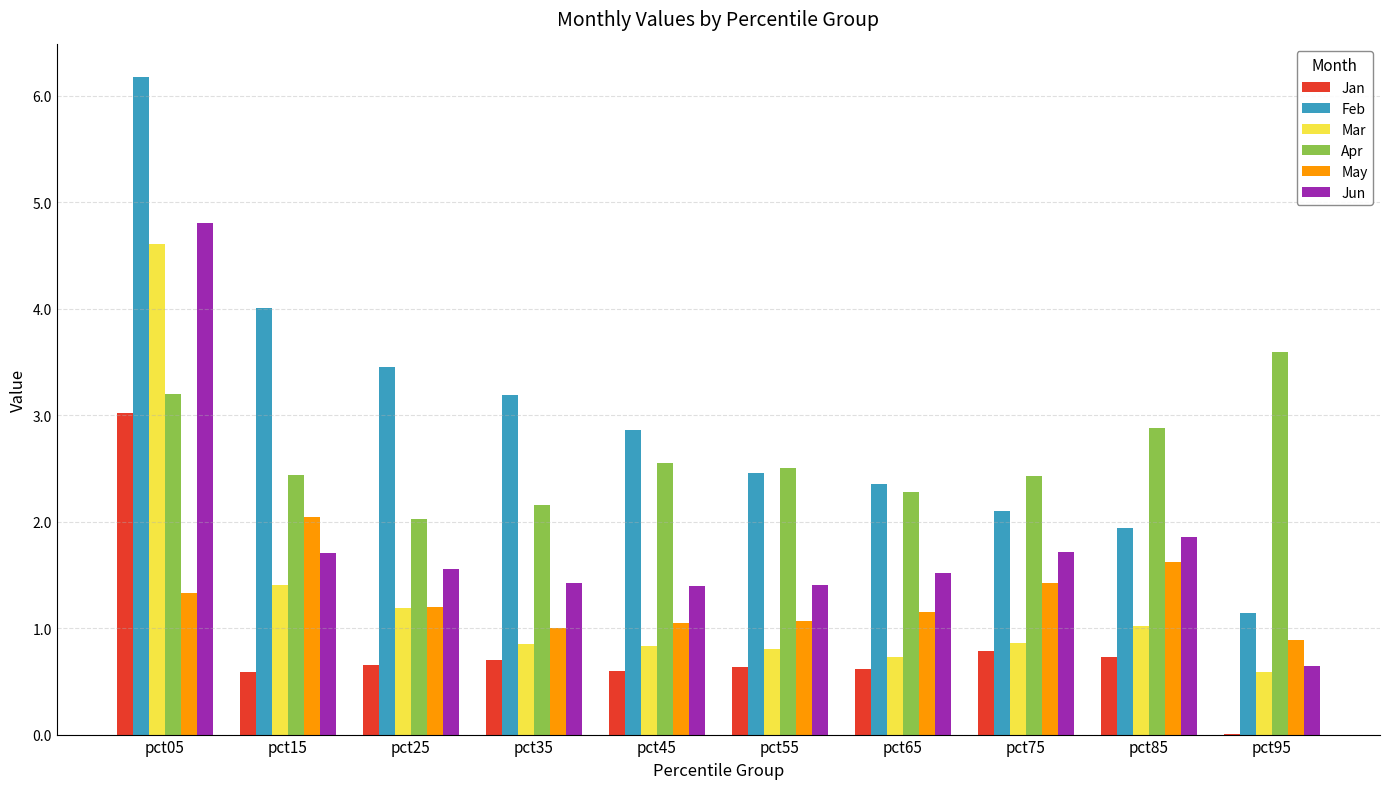

Which series changed the most between pct25 and pct95?

Feb